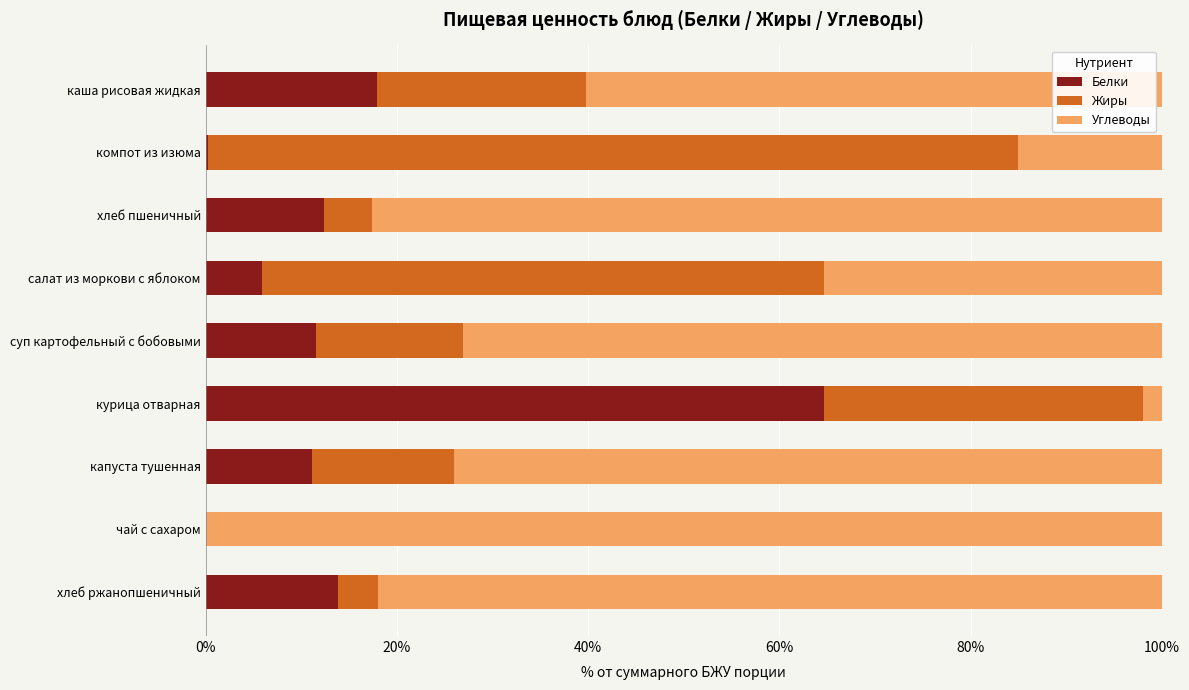

What is the total value across all series at хлеб пшеничный?

100.0